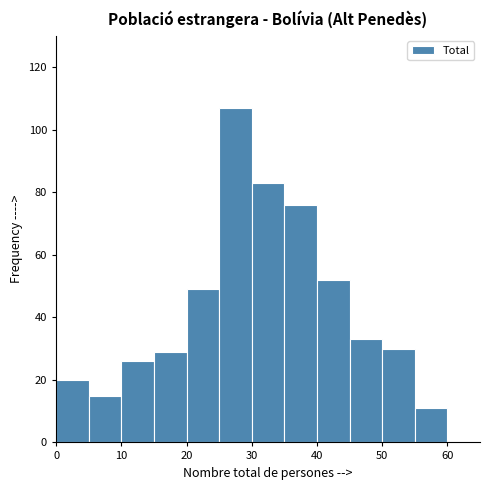

Reading left to right, transcribe this chart: for each bar, give the range it covers on the x-axis and its height. The values are not printed on the chart, so give them approximately, as read against the axis.

0 to 5: 20
5 to 10: 16
10 to 15: 26
15 to 20: 30
20 to 25: 50
25 to 30: 108
30 to 35: 84
35 to 40: 76
40 to 45: 52
45 to 50: 34
50 to 55: 30
55 to 60: 12